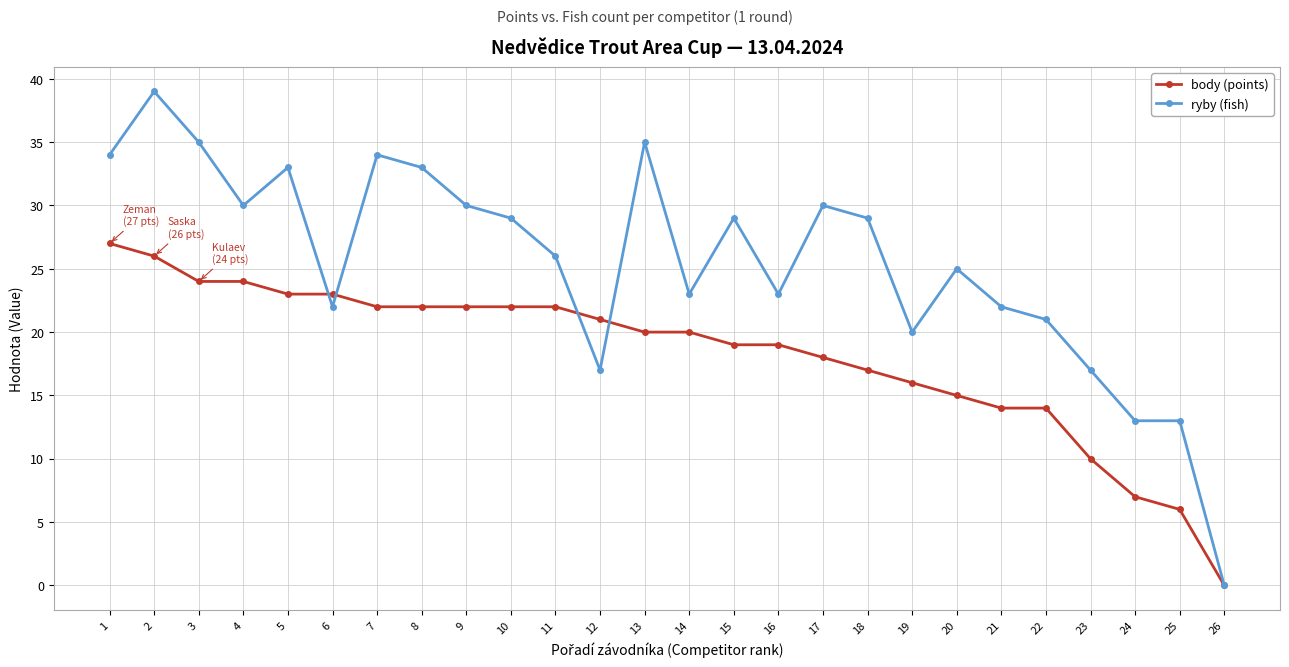

Reading left to right, list all the values displayed in this chart.

body (points): 27	26	24	24	23	23	22	22	22	22	22	21	20	20	19	19	18	17	16	15	14	14	10	7	6	0
ryby (fish): 34	39	35	30	33	22	34	33	30	29	26	17	35	23	29	23	30	29	20	25	22	21	17	13	13	0